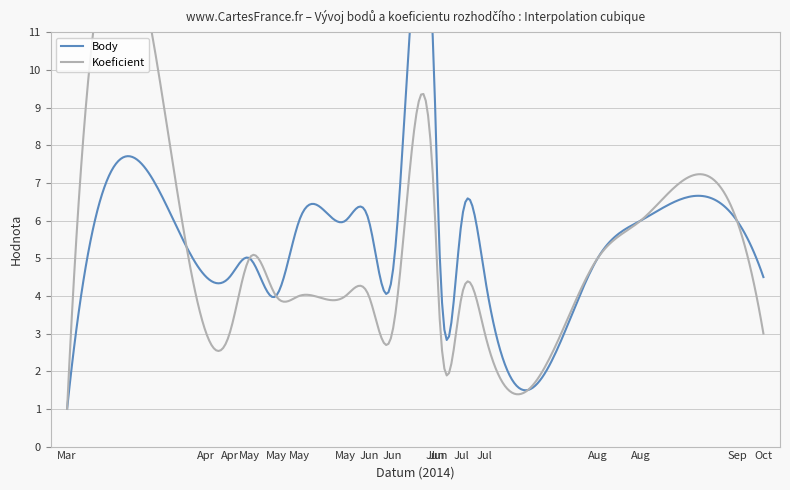

What is the difference between the maximum and second lowest values in the Koeficient series?

3.0